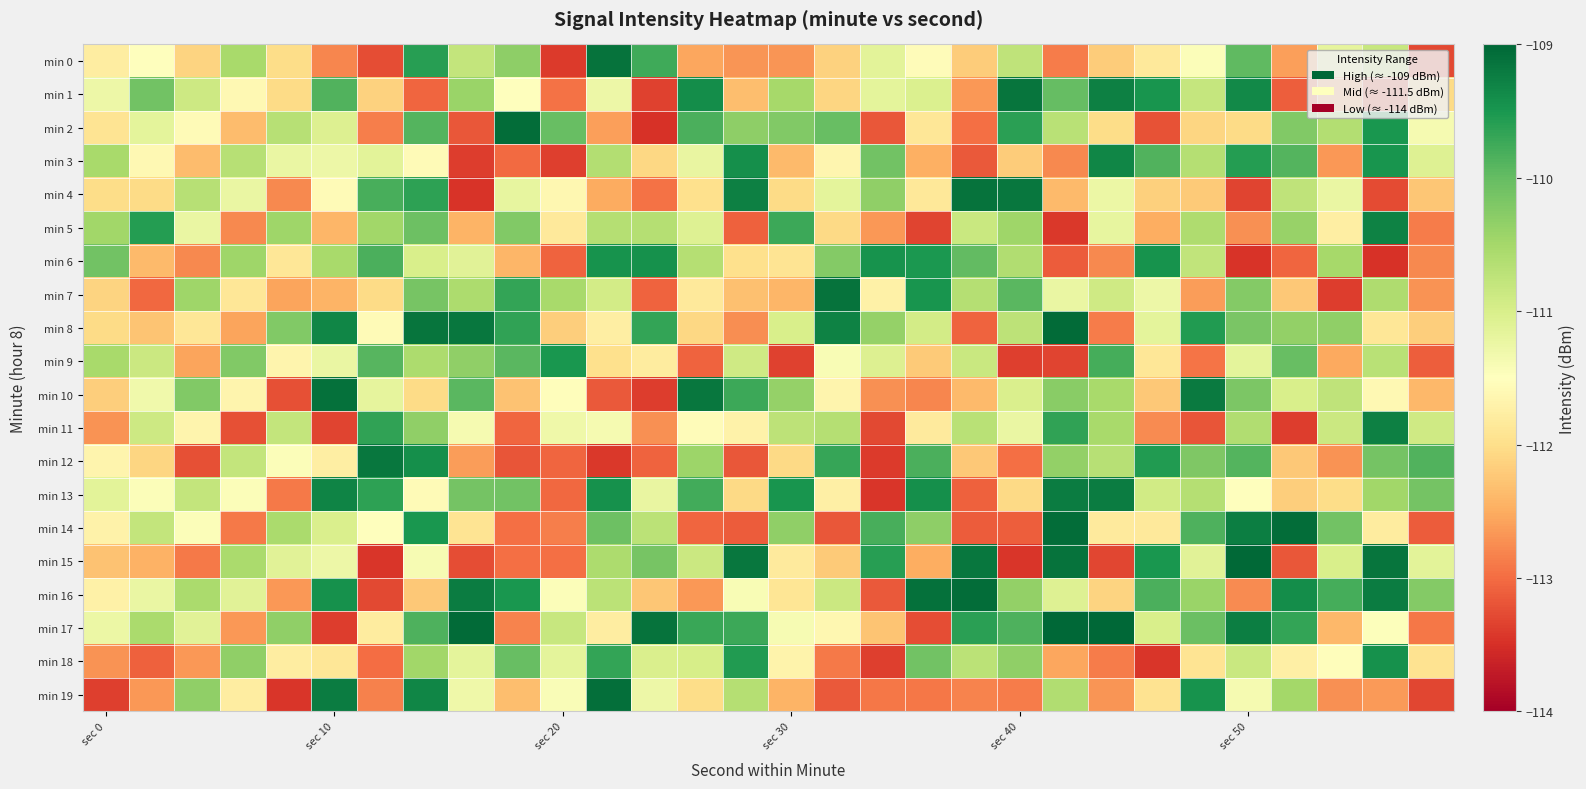

Count the number of categories in the chart.

30